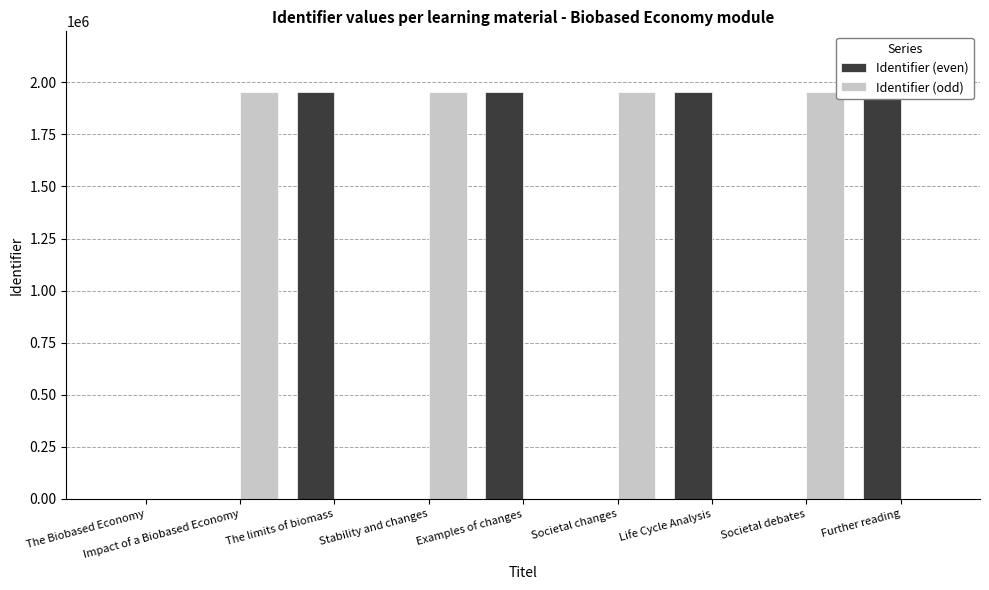

Which series has the widest spread of values?

Identifier (even)